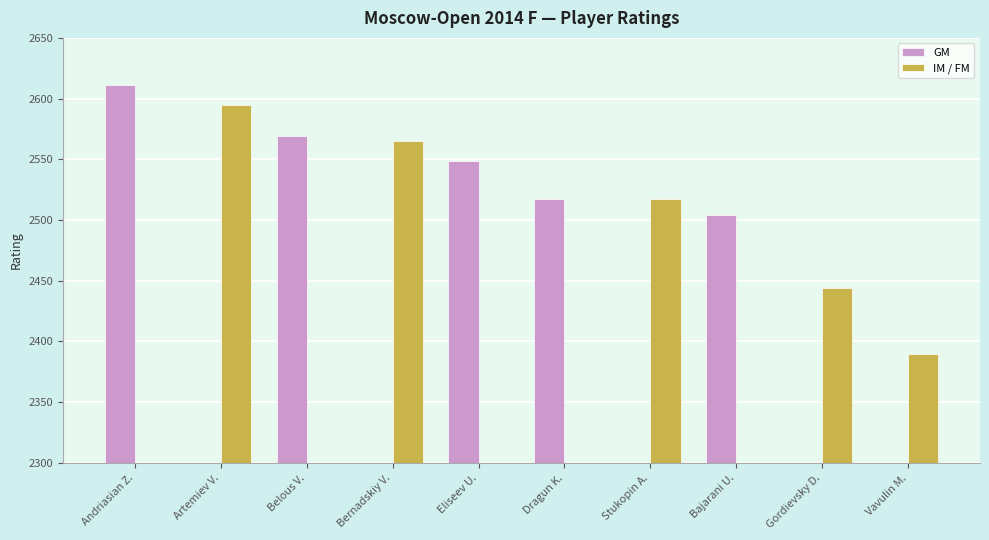

How many values in the IM / FM series exceed 2390?

4